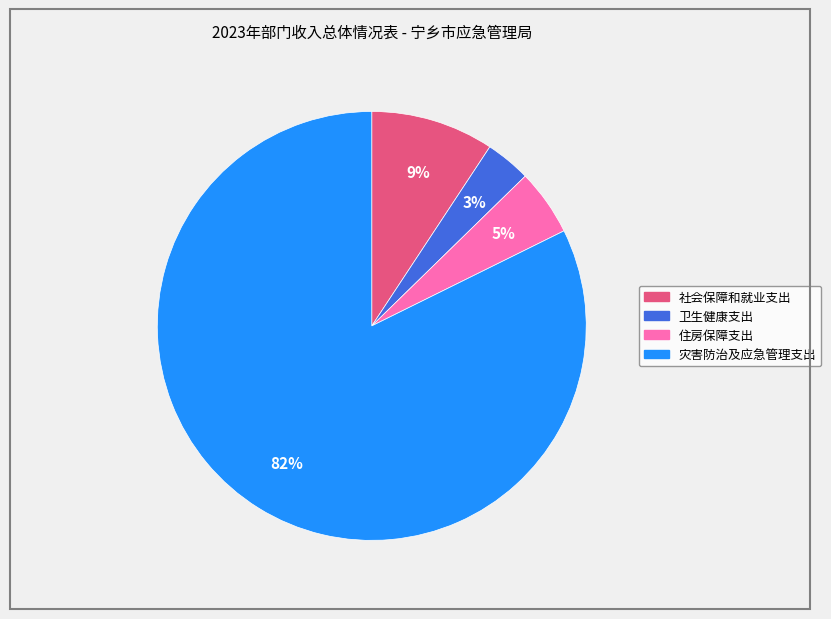

Which has a higher value, 住房保障支出 or 卫生健康支出?

住房保障支出